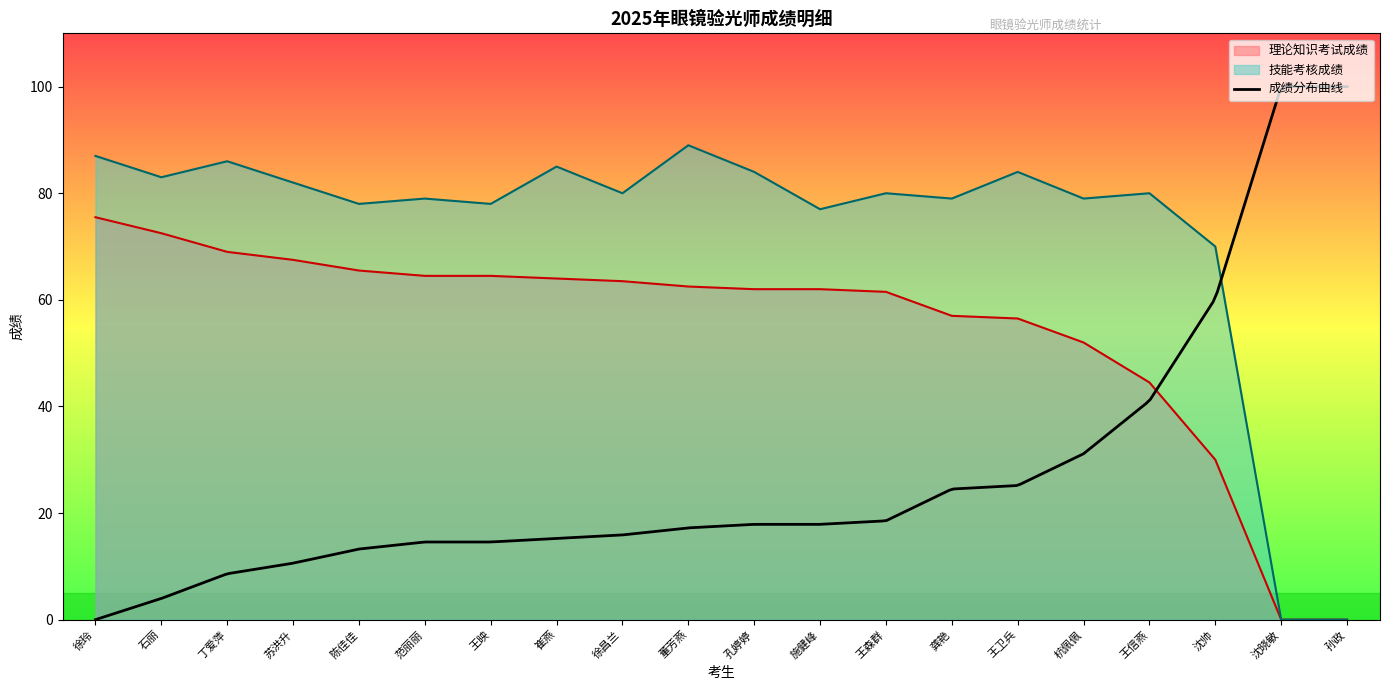

Is the value of 技能考核成绩 at 杭佩佩 greater than the value of 理论知识考试成绩 at 龚艳?

Yes